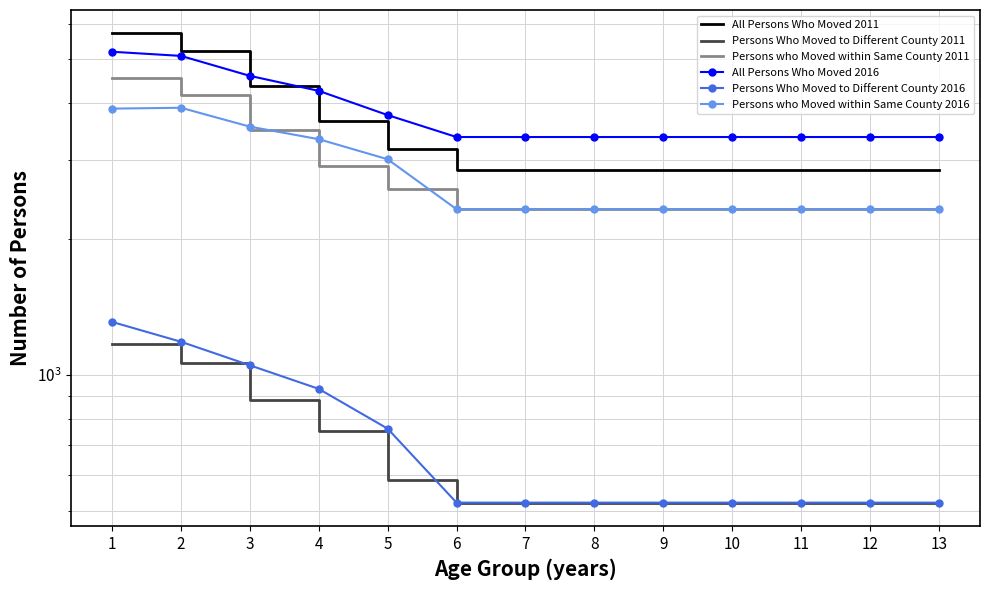

Between 4 and 2, which is larger?

2